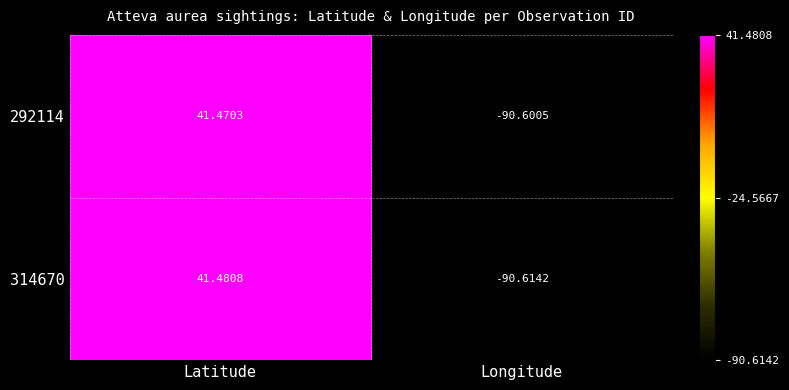

What is the smallest value displayed?

-90.6